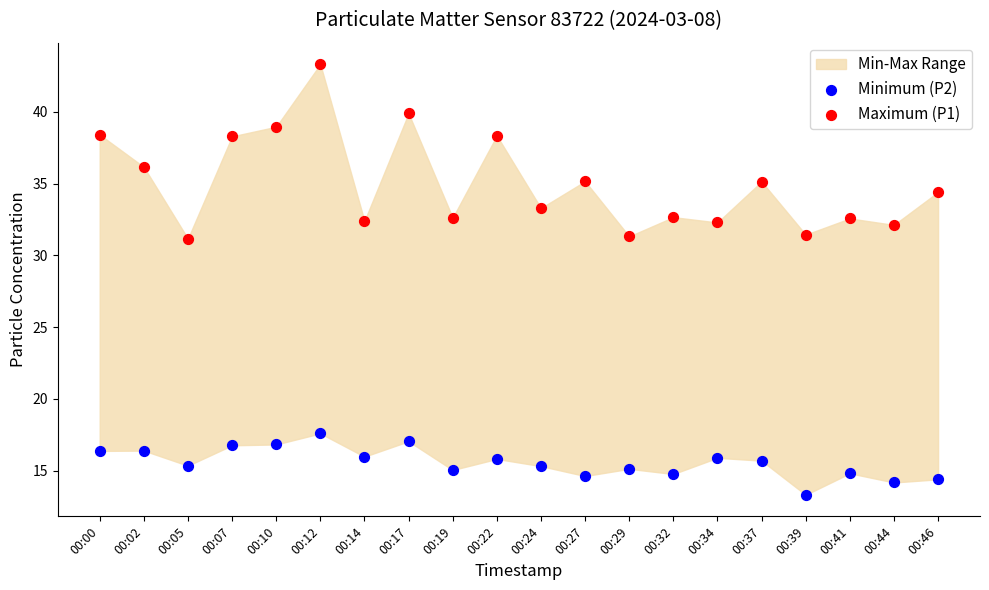

Which series reaches the minimum Y coordinate?

Minimum (P2)